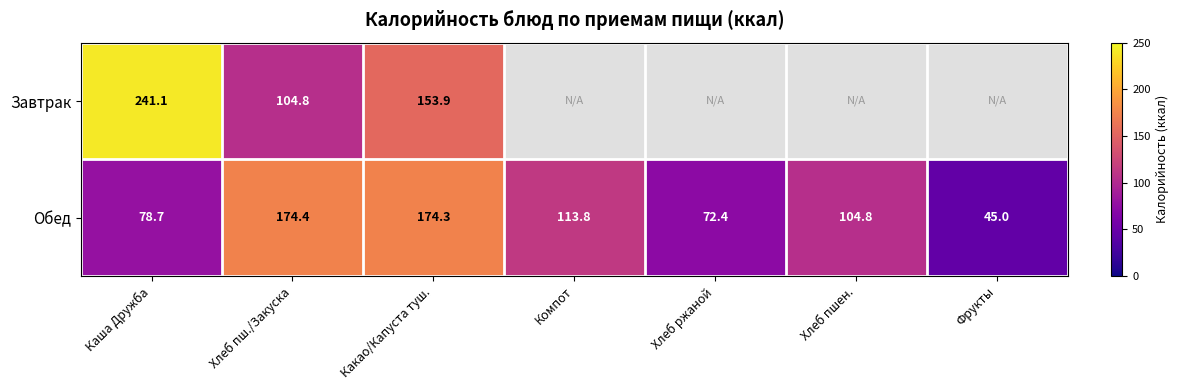

Where does the Обед series first go above 104?

Хлеб пш./Закуска